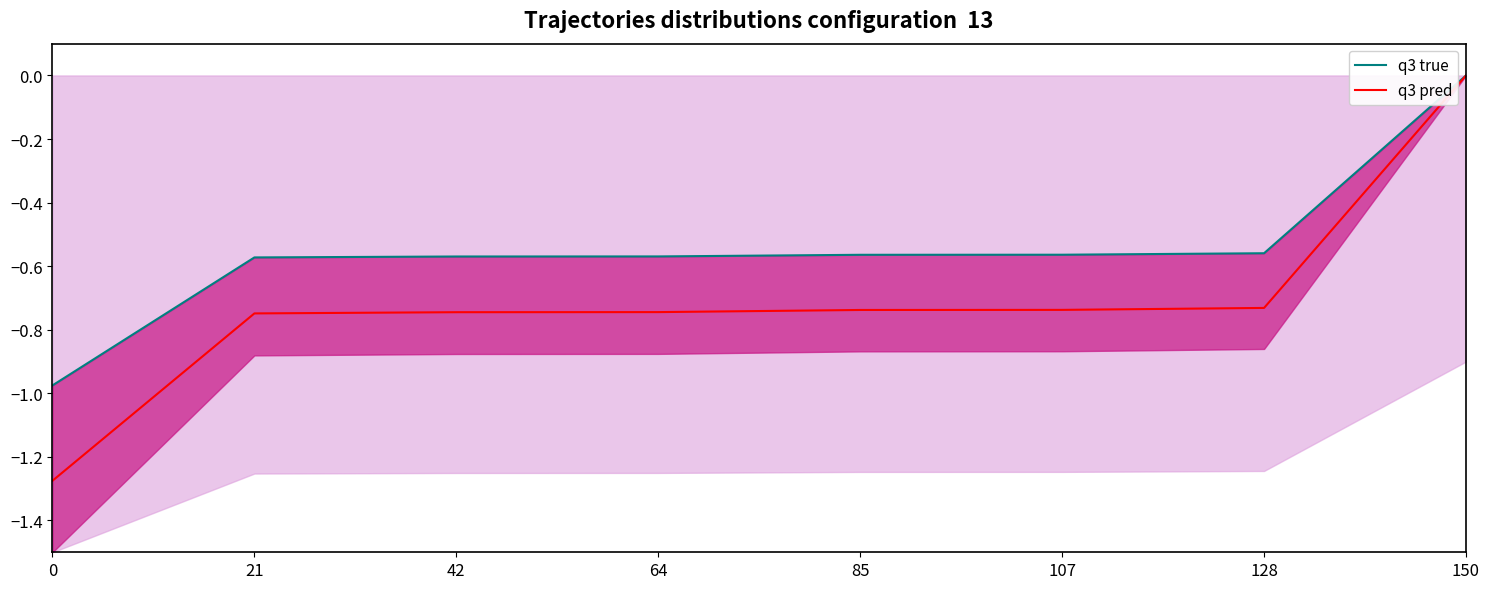

Rank the categories by q3 true value from lowest to highest.

0, 21, 42, 64, 85, 107, 128, 150